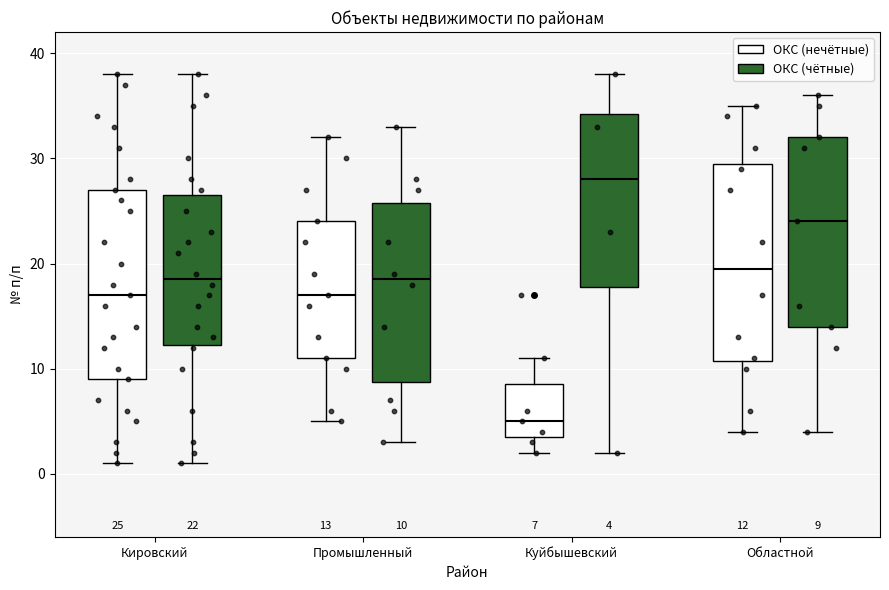

Which box has the highest median line?

Куйбышевский (ОКС (чётные))